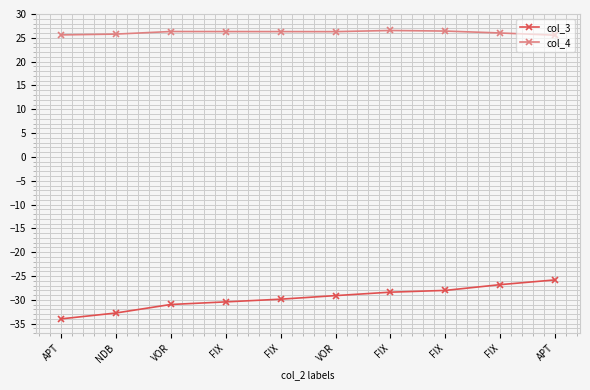

True or false: col_3 has more than 0 points higher than both neighbors.

False